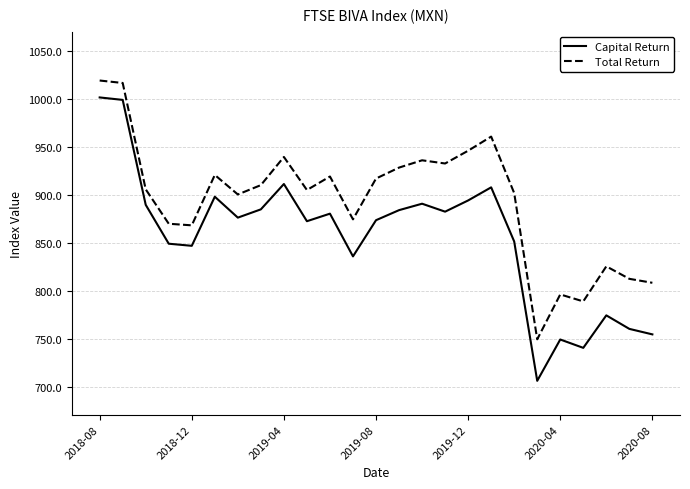

At how many categories does at least one series exceed 851?

19